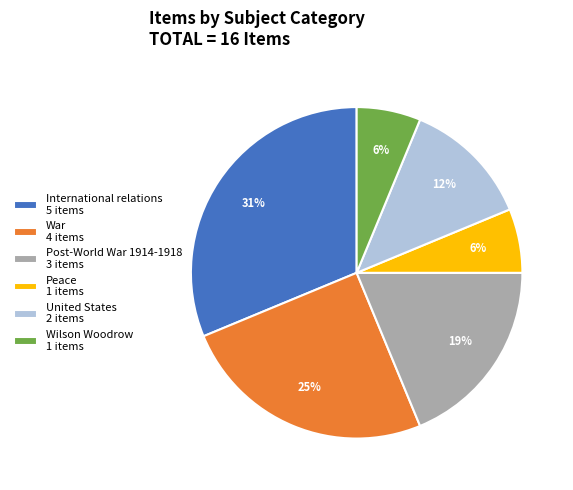

Count the number of slices in the pie.

6